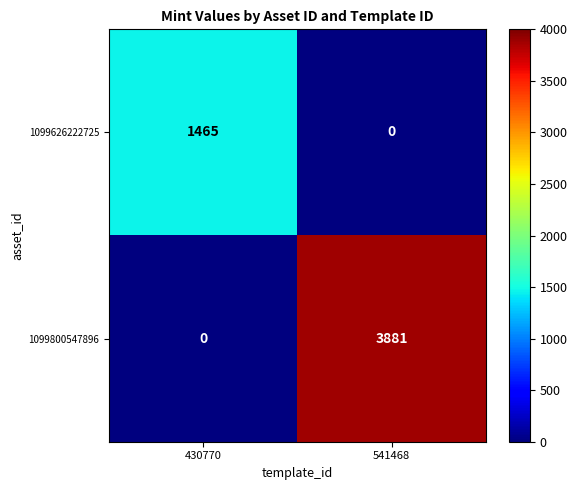

Is it true that 1099626222725 equals 1465 at 430770?

True